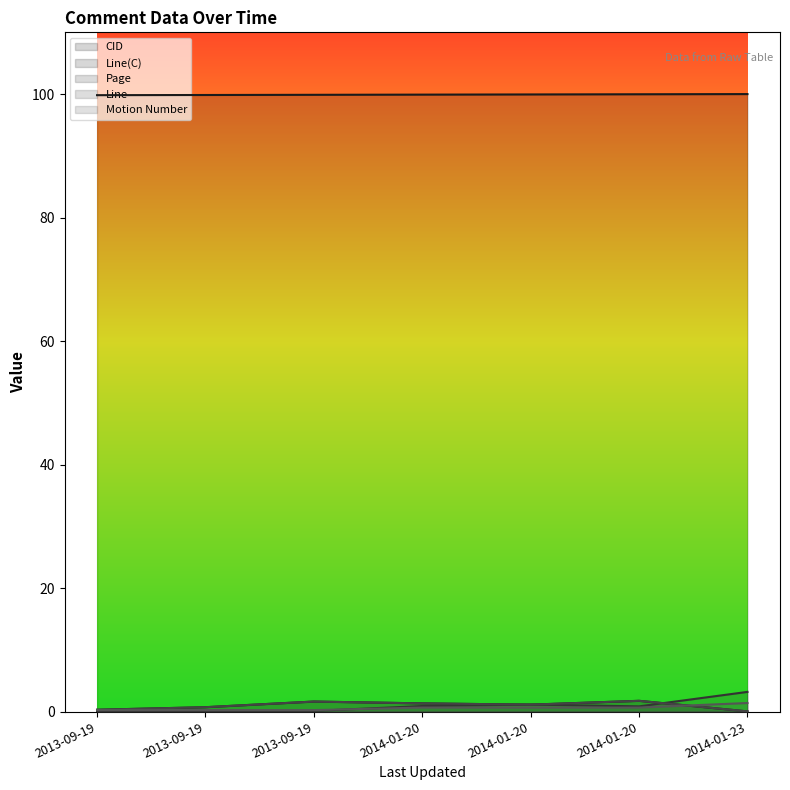

Reading left to right, list all the values displayed in this chart.

CID: 2013-09-19=99.8	2013-09-19=99.9	2013-09-19=99.9	2014-01-20=99.9	2014-01-20=99.9	2014-01-20=100.0	2014-01-23=100.0
Line(C): 2013-09-19=0.3	2013-09-19=0.7	2013-09-19=1.6	2014-01-20=1.3	2014-01-20=1.1	2014-01-20=1.7	2014-01-23=0.0
Page: 2013-09-19=0.1	2013-09-19=0.1	2013-09-19=0.1	2014-01-20=0.9	2014-01-20=1.1	2014-01-20=0.8	2014-01-23=3.2
Line: 2013-09-19=0.3	2013-09-19=0.7	2013-09-19=1.6	2014-01-20=1.3	2014-01-20=1.1	2014-01-20=1.7	2014-01-23=0.0
Motion Number: 2013-09-19=0.2	2013-09-19=0.2	2013-09-19=0.2	2014-01-20=0.6	2014-01-20=0.6	2014-01-20=0.6	2014-01-23=1.4